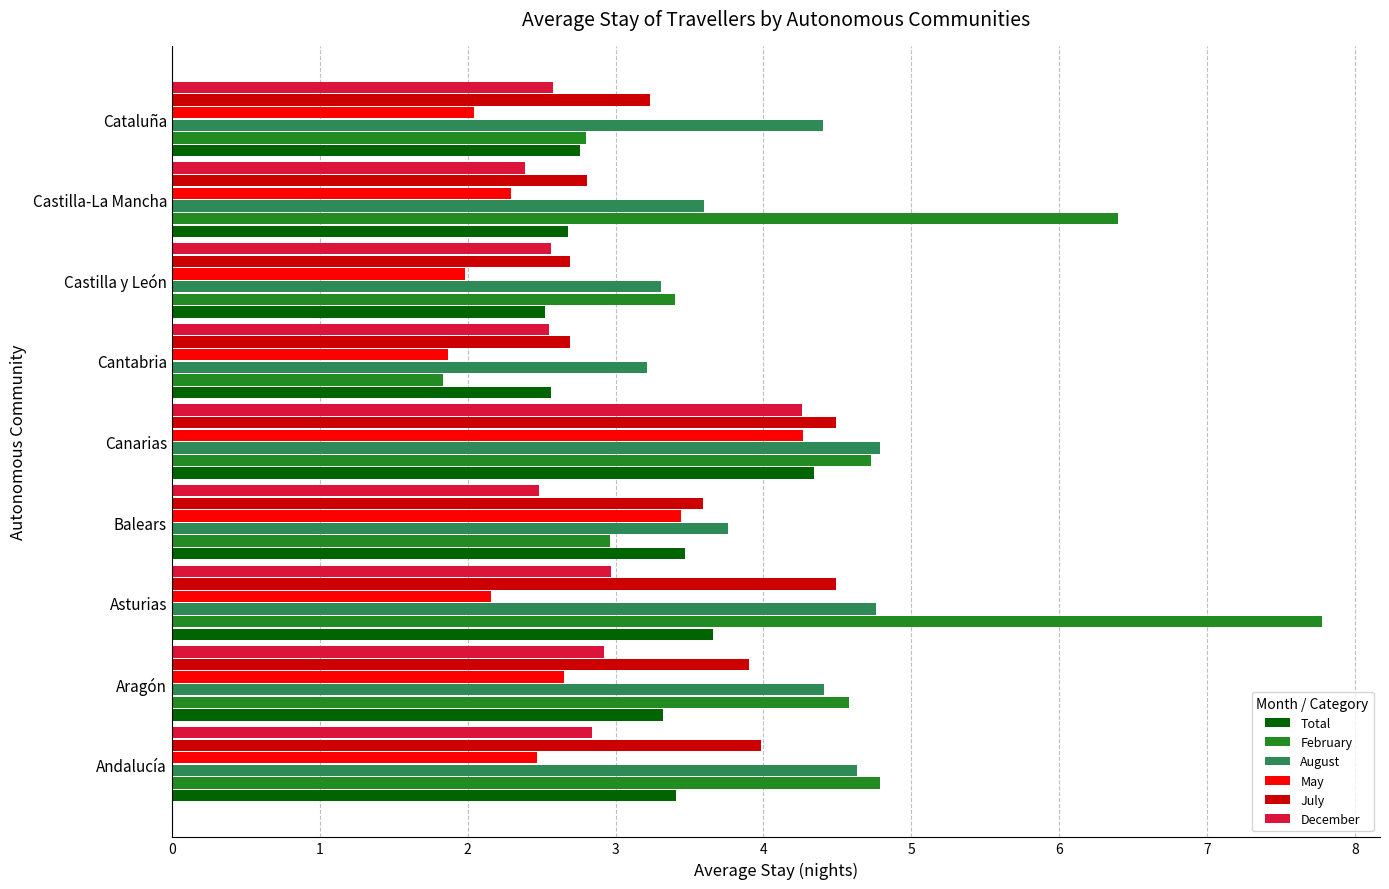

Which series changed the most between Asturias and Castilla-La Mancha?

July